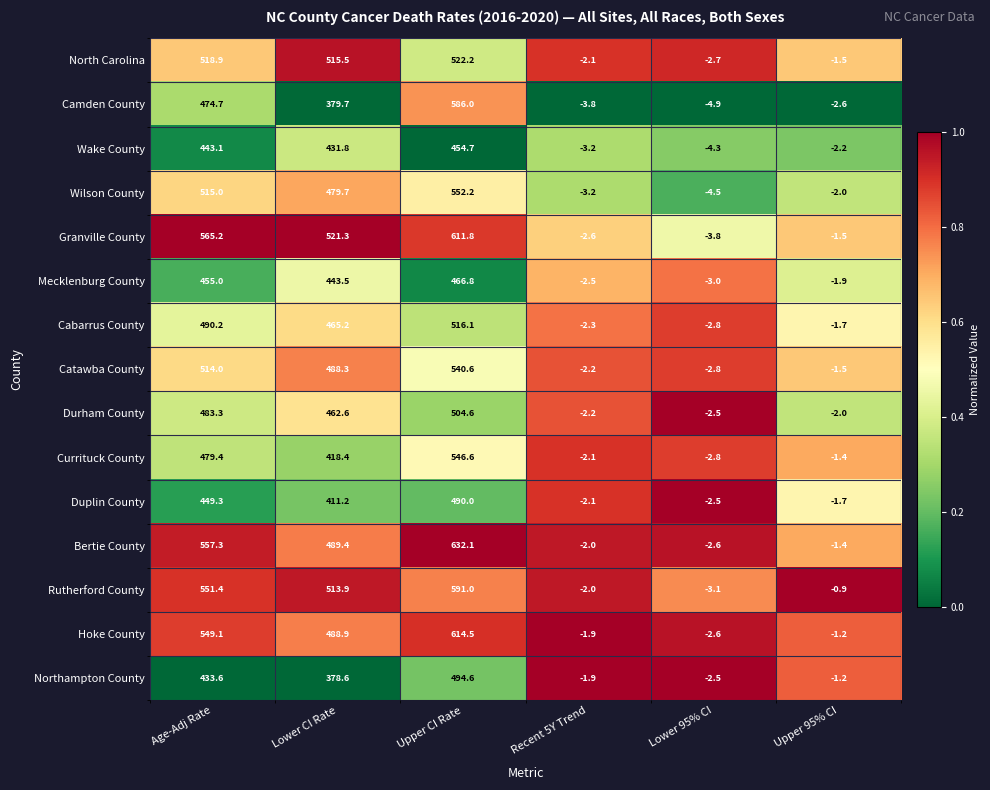

At which label does Duplin County first exceed 411?

Age-Adj Rate